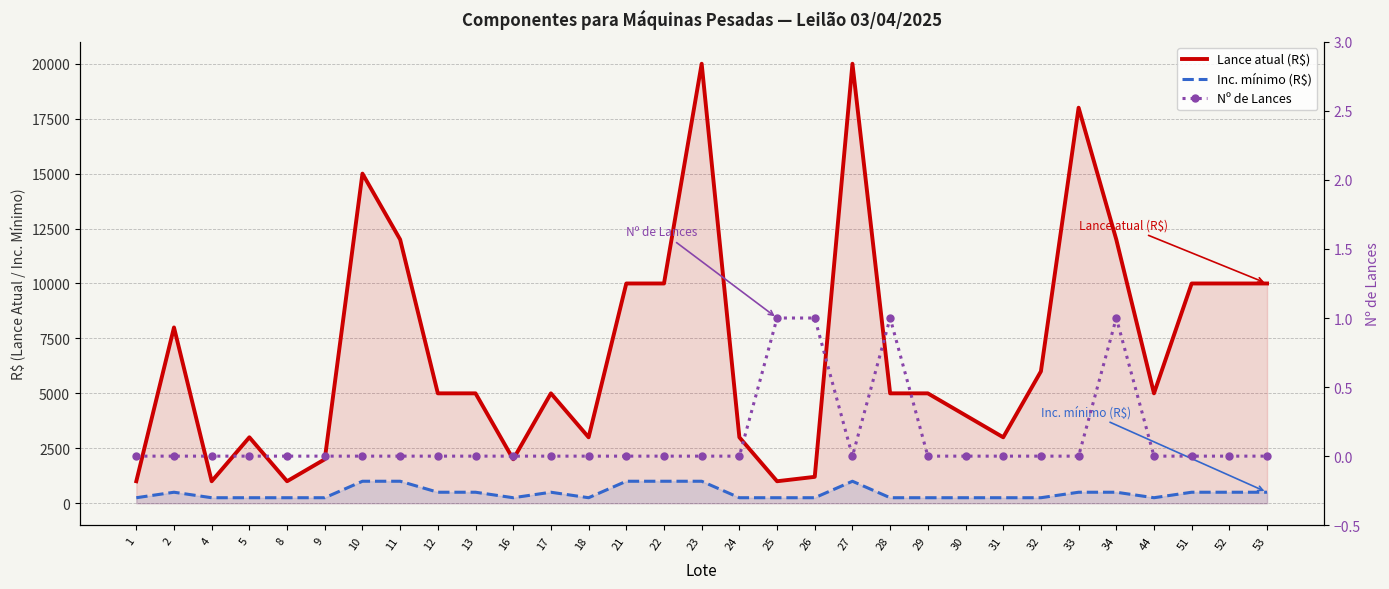

True or false: Lance atual (R$) has more than 1 interior local peaks.

True